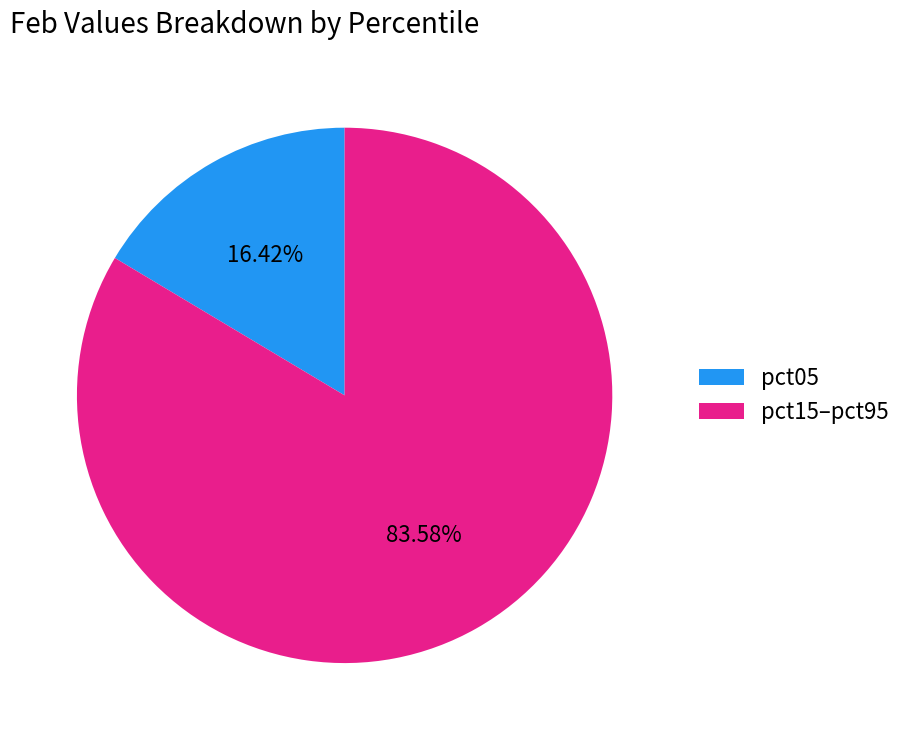

Is the sum of pct15–pct95 and pct05 greater than half?

Yes